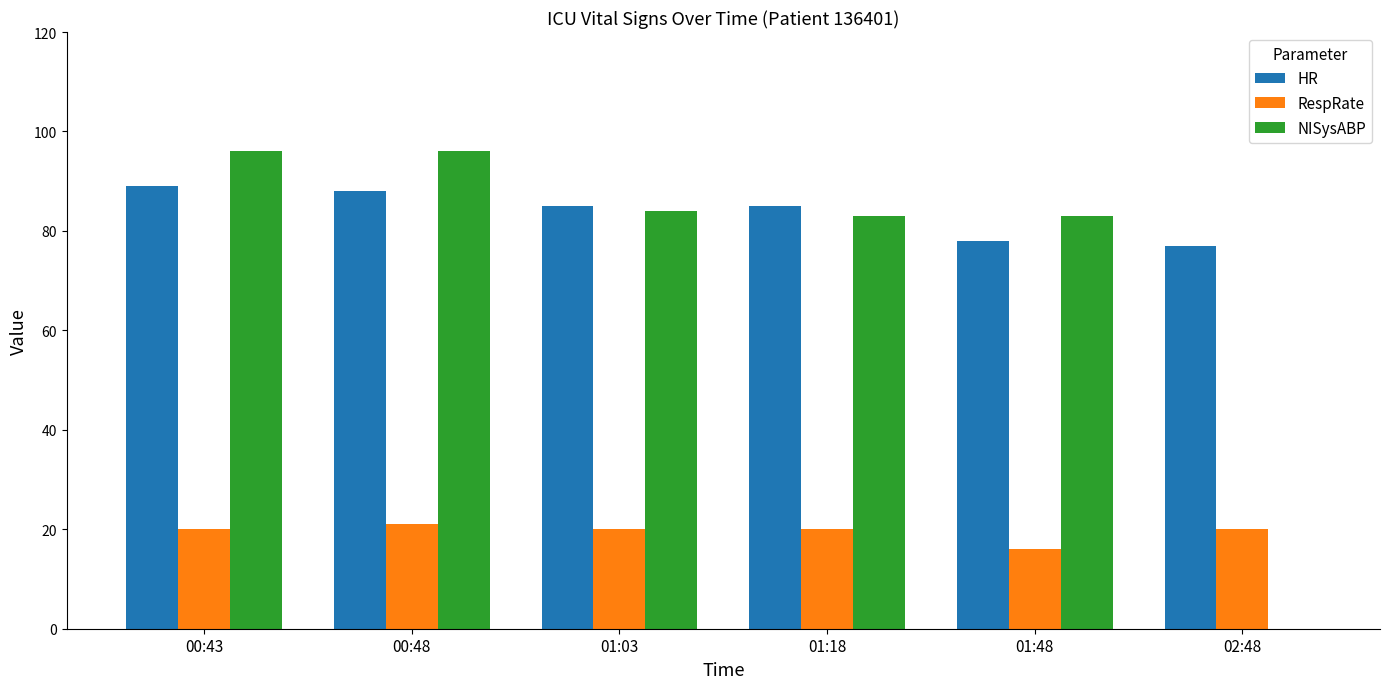

Which series has the largest range (max minus min)?

NISysABP